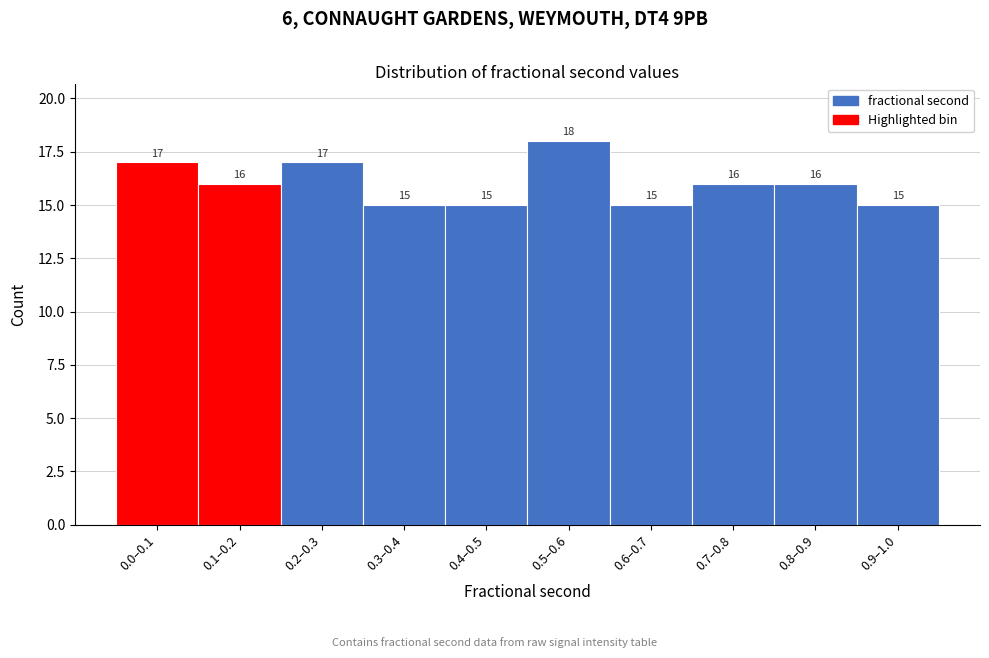

Reading left to right, what are all the values shown in this chart?

0.0–0.1=17	0.1–0.2=16	0.2–0.3=17	0.3–0.4=15	0.4–0.5=15	0.5–0.6=18	0.6–0.7=15	0.7–0.8=16	0.8–0.9=16	0.9–1.0=15